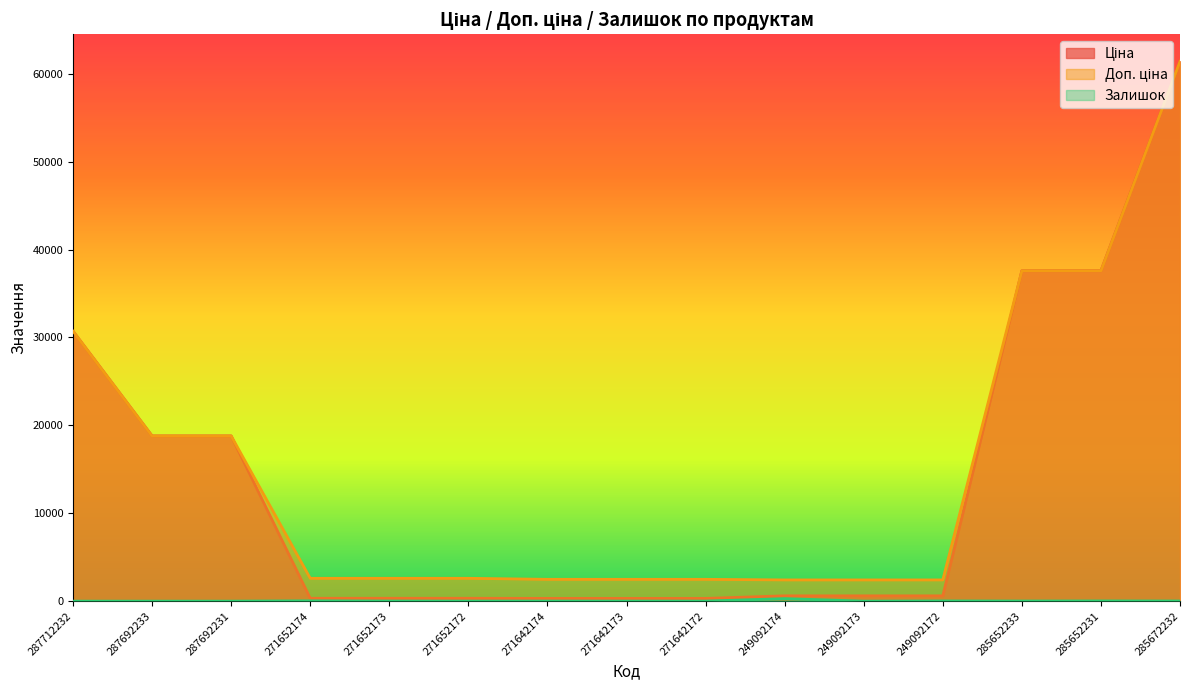

What is the total value across all series at 271652172?

2928.1